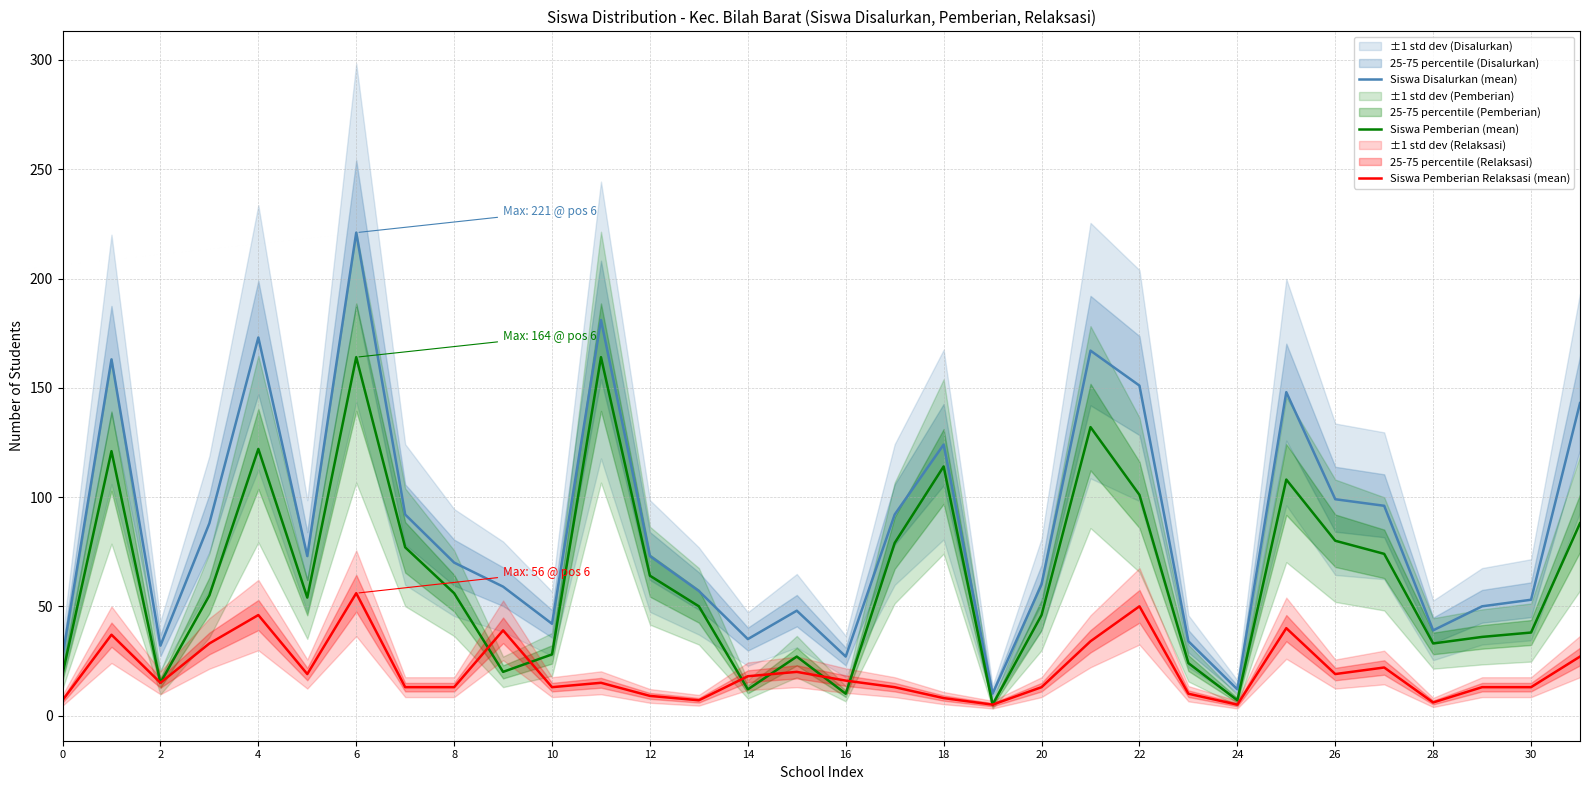

The Siswa Disalurkan (mean) series shows 59 at 28. True or false?

False